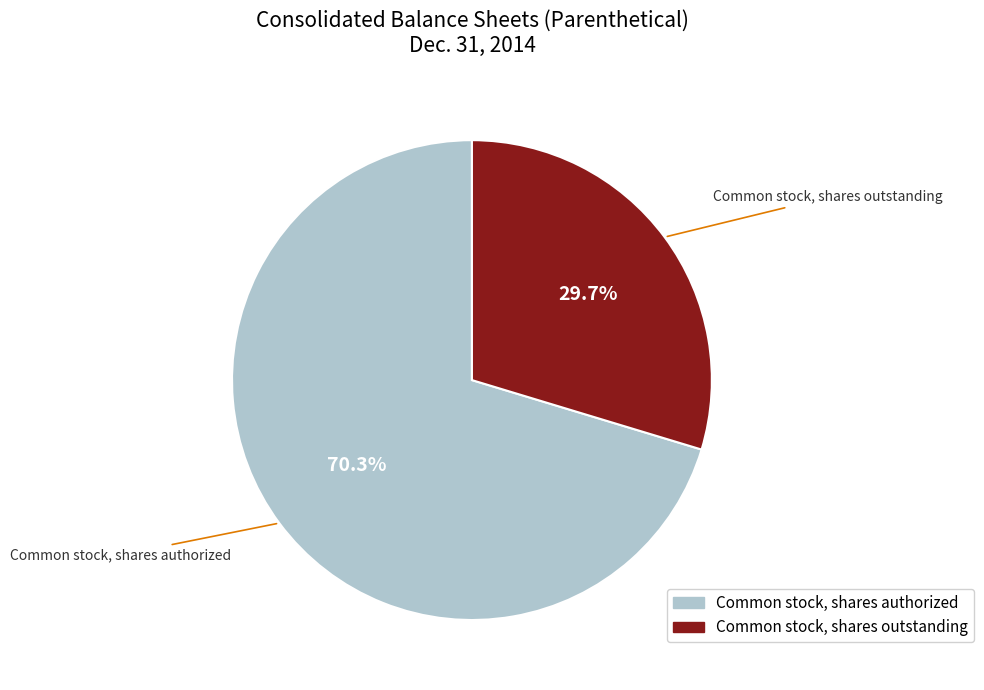

To the nearest percent, what percentage of the pie is Common stock, shares outstanding?

30%